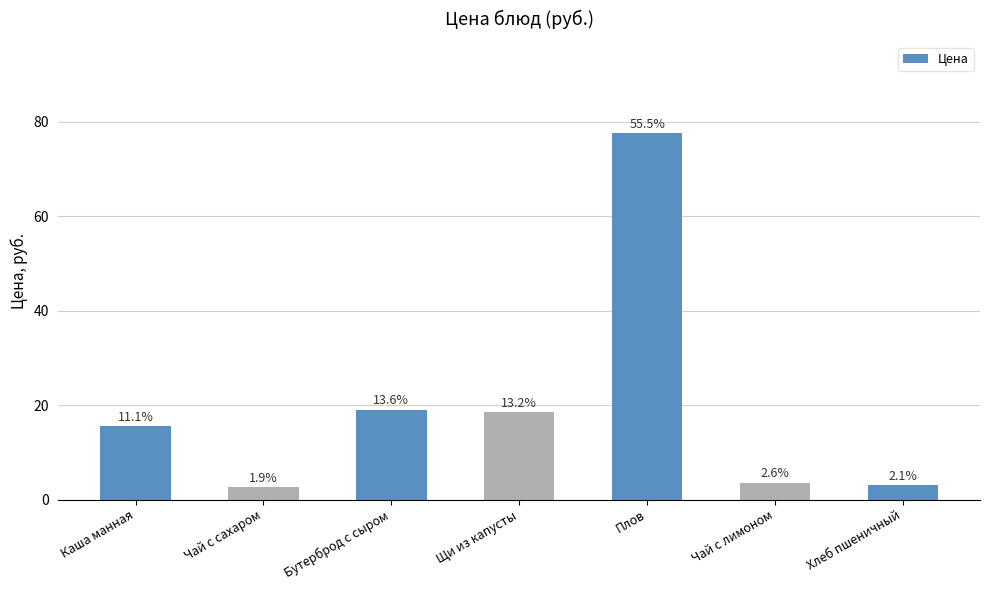

How many bars are there in total?

7